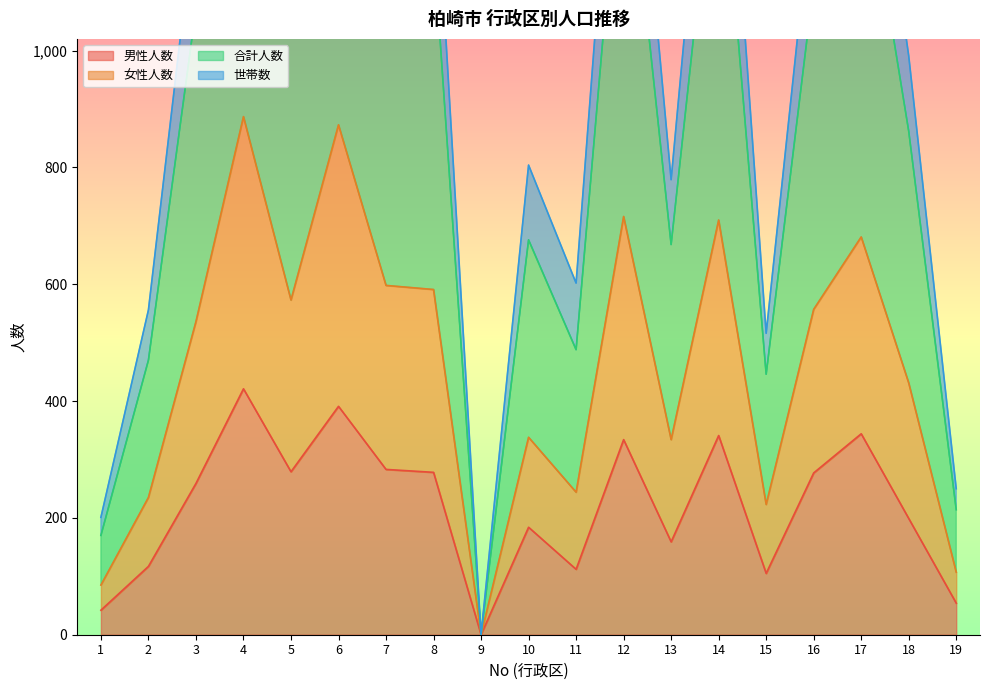

True or false: 世帯数 has more than 1 interior local peaks.

True